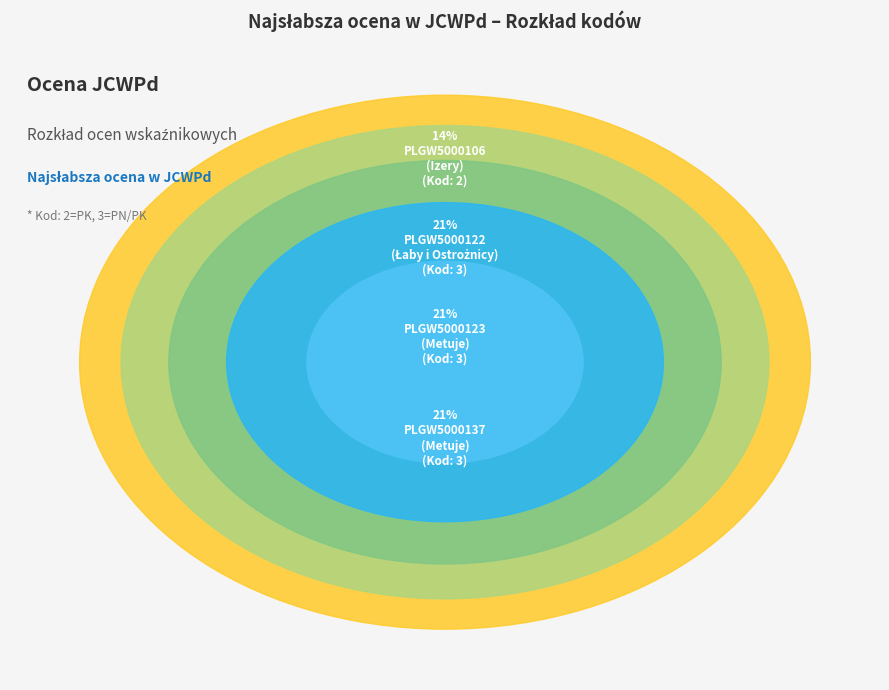

Which slice is the smallest?

PLGW5000106 (Izery)